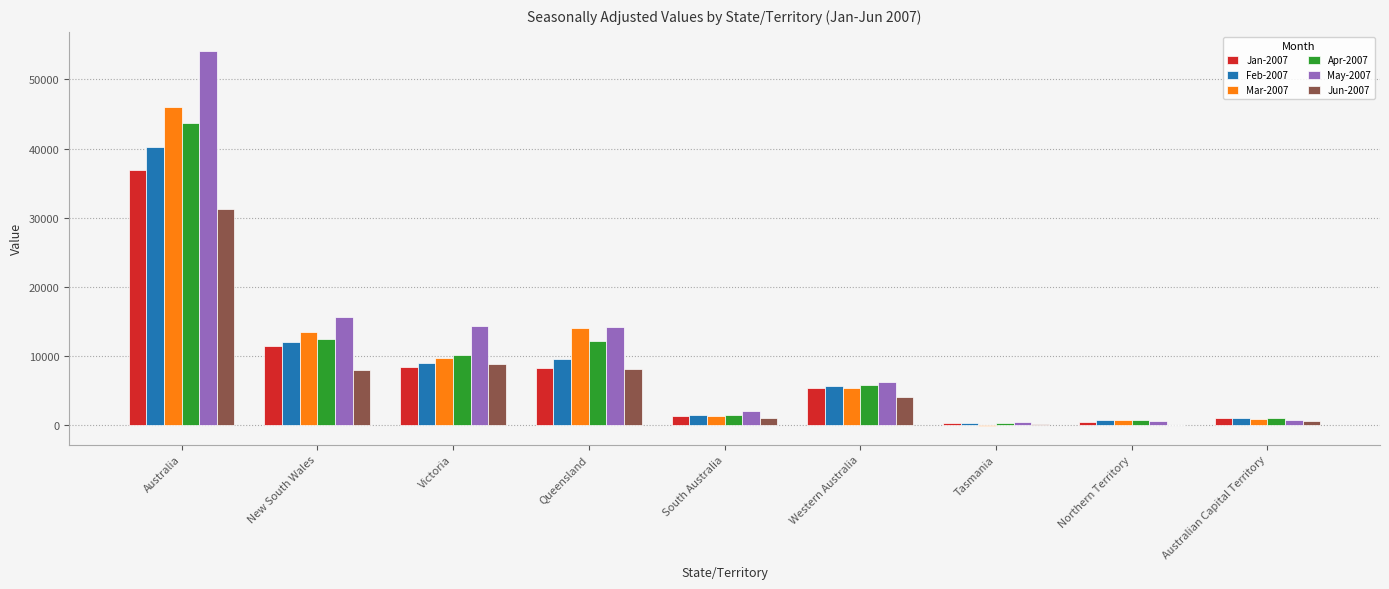

Is it true that May-2007 equals 835.5 at Australian Capital Territory?

True